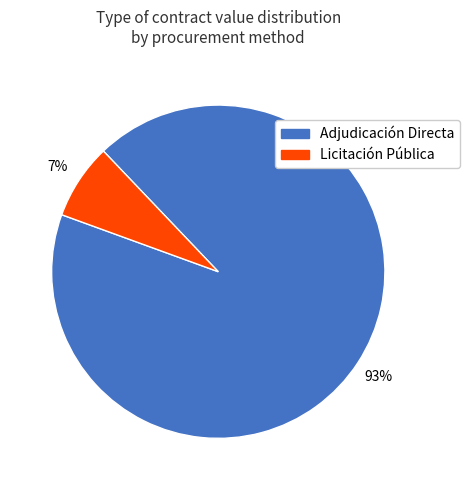

To the nearest percent, what is the average slice percentage?

50%